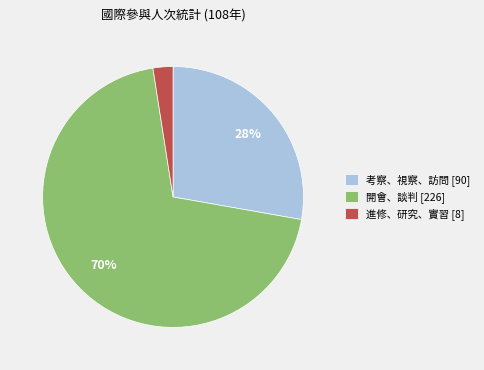

Is there any slice that represents more than half of the pie?

Yes